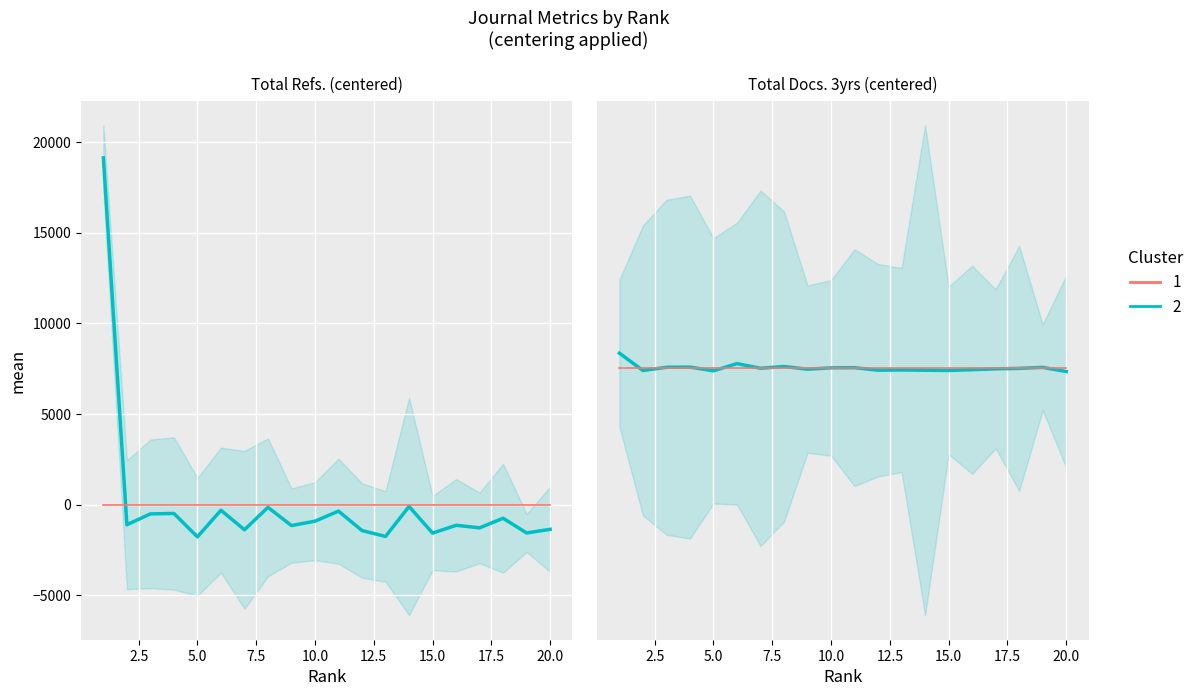

Reading left to right, extract all data points from this chart.

Total Refs. (centered): 19126.0	-1108.9	-510.9	-486.9	-1777.9	-309.9	-1387.9	-151.9	-1155.9	-913.9	-359.9	-1430.9	-1755.9	-100.9	-1572.9	-1139.9	-1280.9	-753.9	-1562.9	-1362.9
Mean line: 0.0	0.0	0.0	0.0	0.0	0.0	0.0	0.0	0.0	0.0	0.0	0.0	0.0	0.0	0.0	0.0	0.0	0.0	0.0	0.0
Cluster 2: 361.9	-63.0	16.0	21.0	-71.0	106.0	-8.0	35.0	-31.0	2.0	6.0	-56.0	-50.0	-56.0	-62.0	-43.0	-22.0	-11.0	14.0	-88.0
Cluster 1: 0.0	0.0	0.0	0.0	0.0	0.0	0.0	0.0	0.0	0.0	0.0	0.0	0.0	0.0	0.0	0.0	0.0	0.0	0.0	0.0